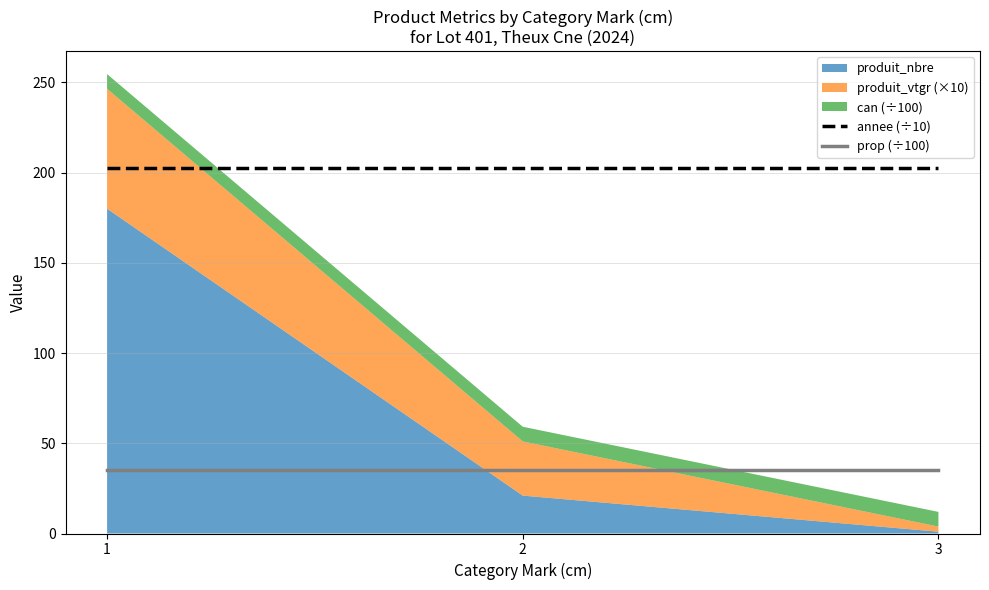

Between 2 and 1, which is larger?

2